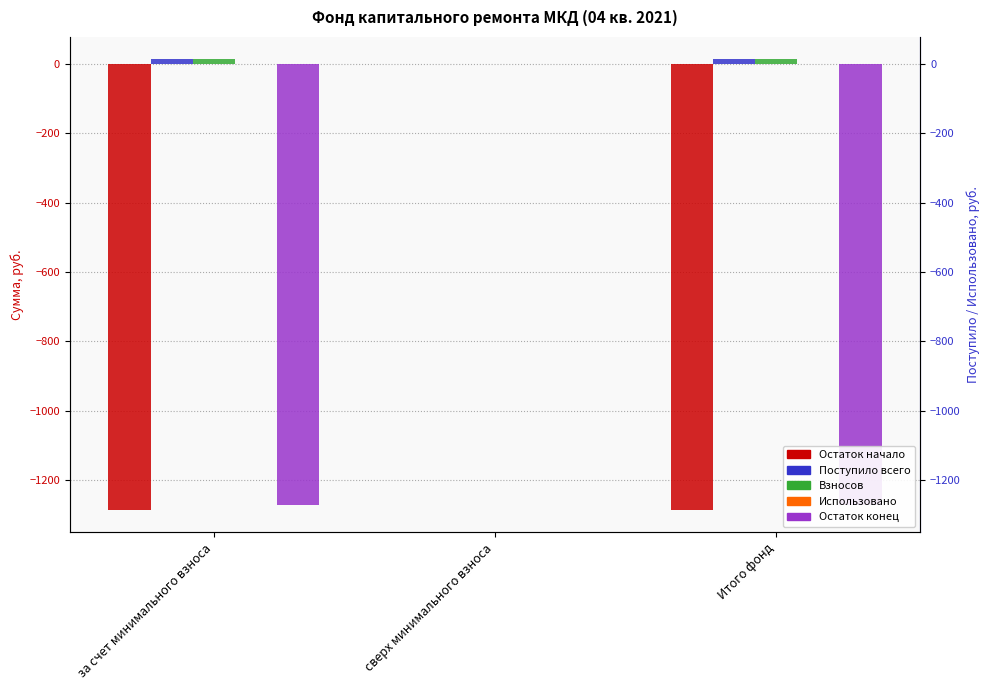

Reading right to left, list all the values displayed in this chart.

Остаток начало: -1286.6	0.0	-1286.6
Поступило всего: 12.6	0.0	12.6
Взносов: 12.6	0.0	12.6
Использовано: 0.0	0.0	0.0
Остаток конец: -1274.0	0.0	-1274.0